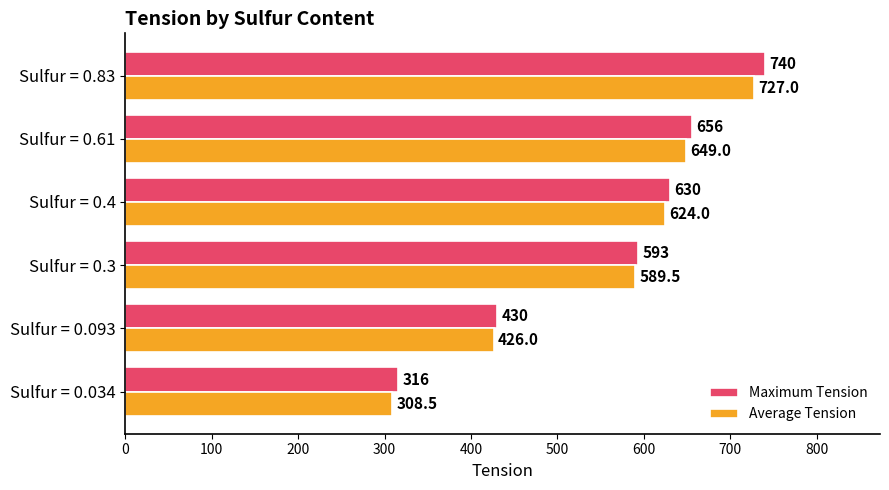

Which series changed the most between Sulfur = 0.034 and Sulfur = 0.4?

Average Tension